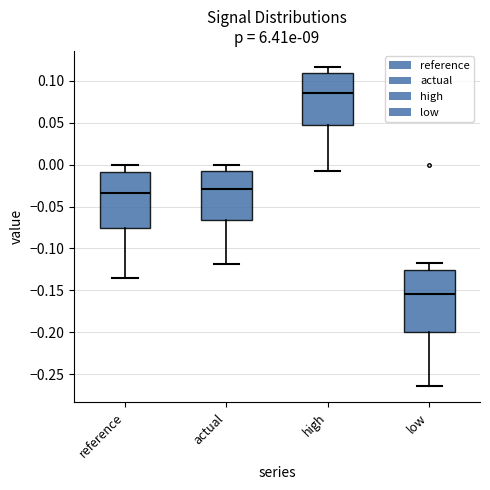

Where does the median line of the box for high sit on the y-axis? The values are not printed on the chart, so give them approximately, as read against the axis.

0.085